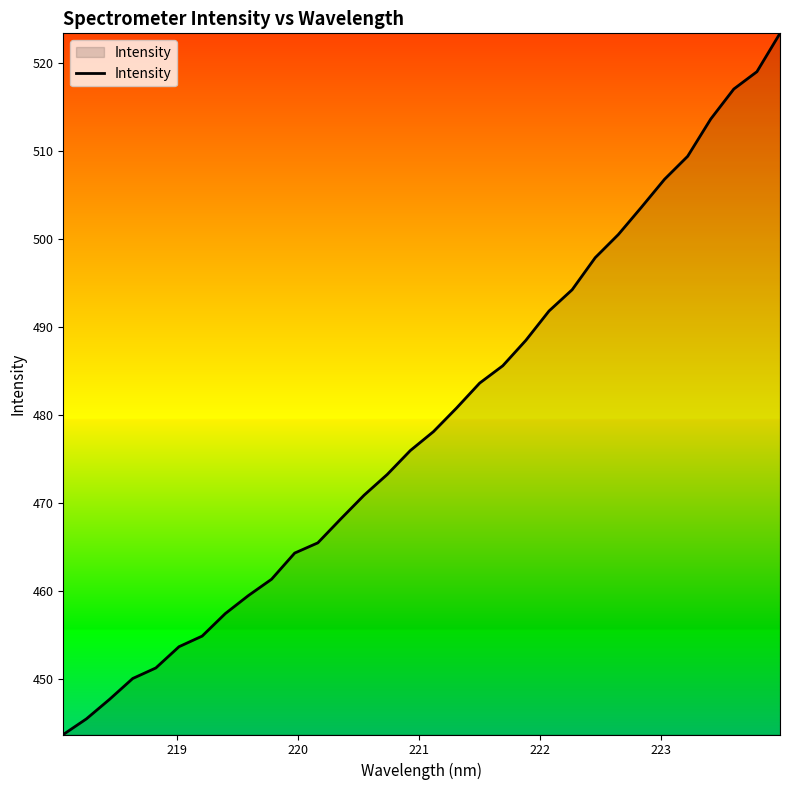

What is the difference between the maximum and minimum values?

79.8